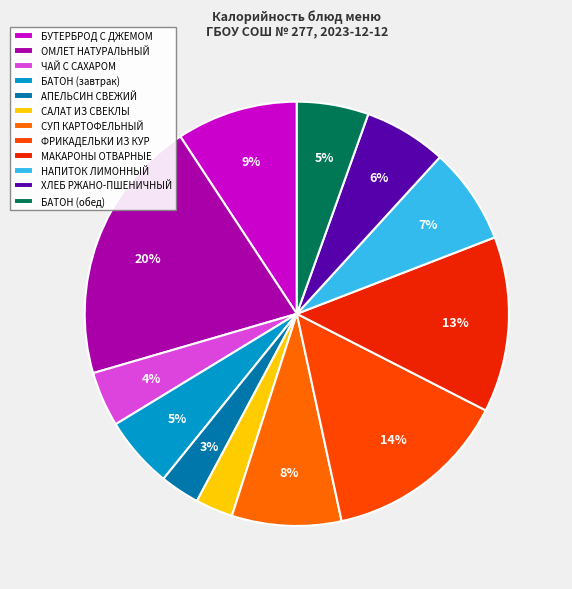

How many segments does this pie chart have?

12